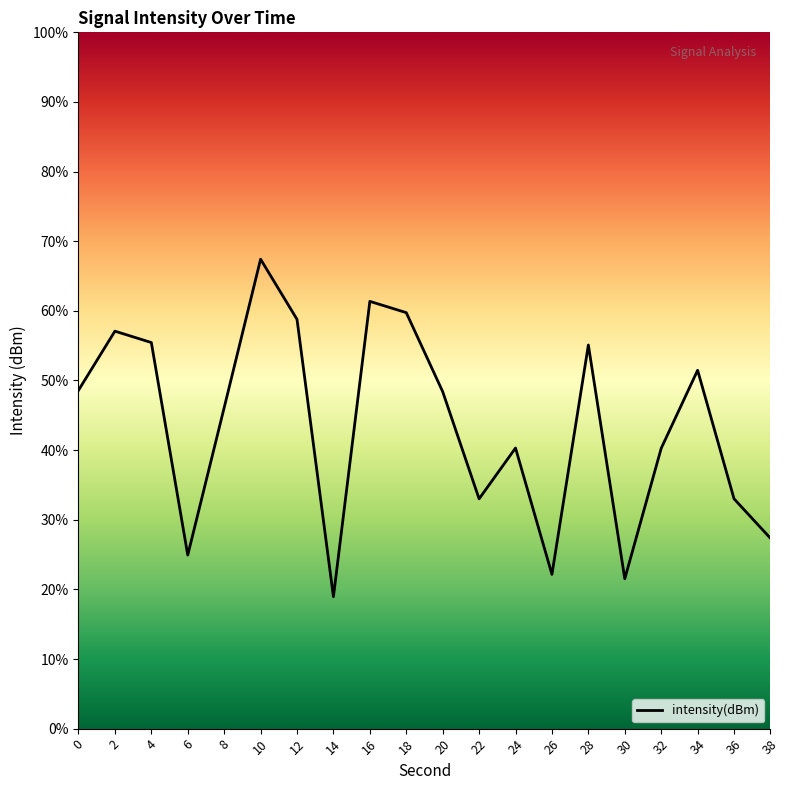

The chart shows a value of 46.1 at 8. True or false?

True